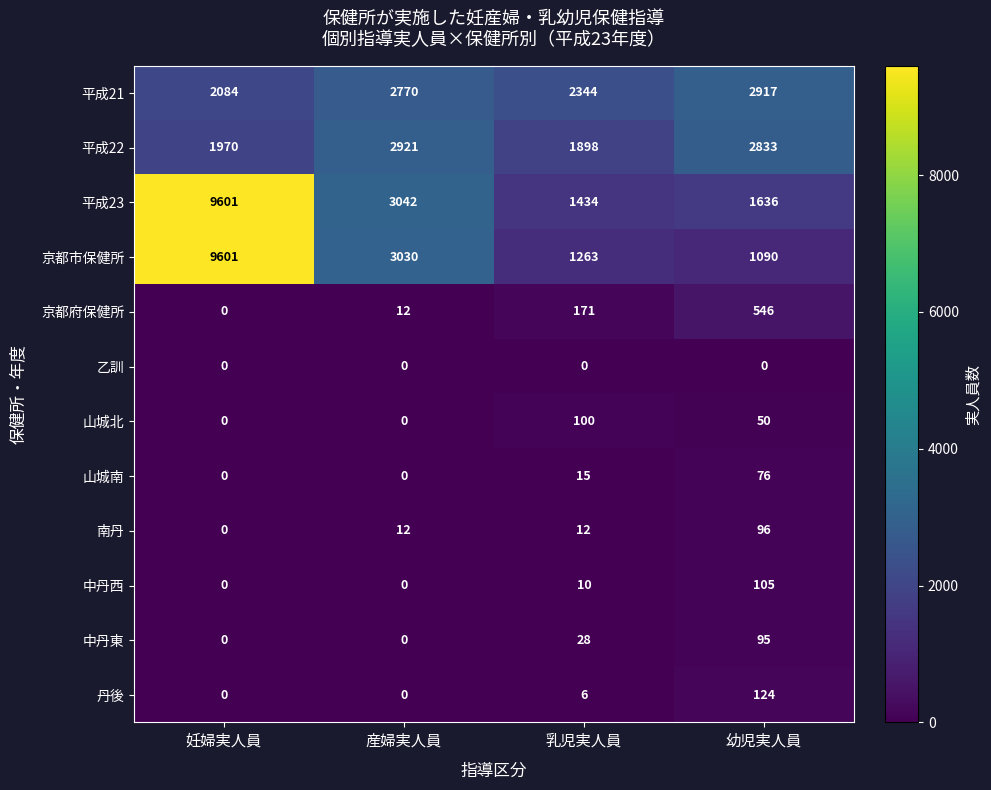

What is the difference between the maximum and minimum values in the 山城南 series?

76